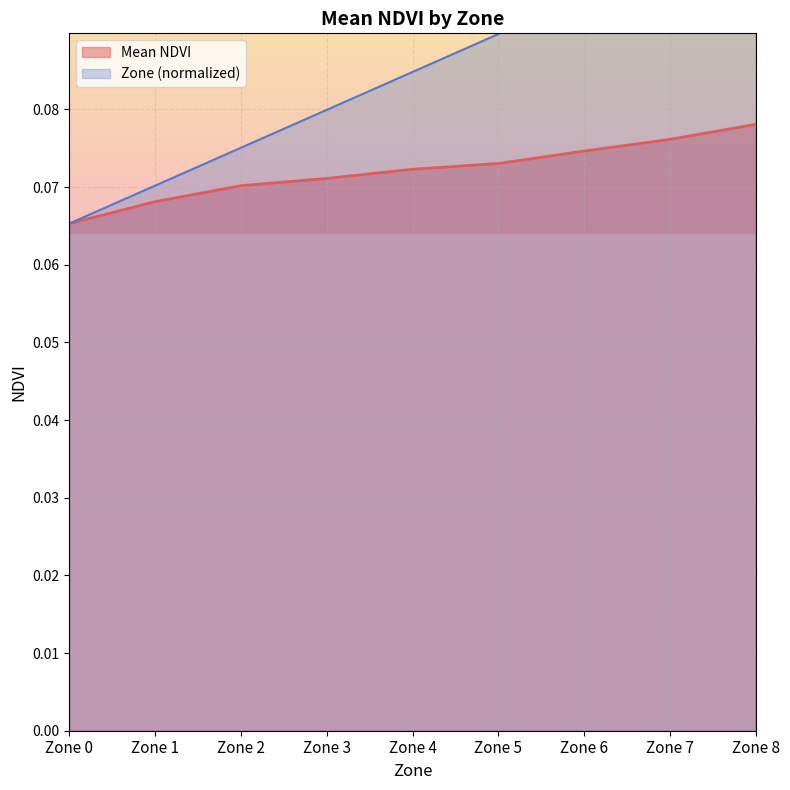

At Zone 2, list the series in order from largest to smallest.

Zone, Mean NDVI